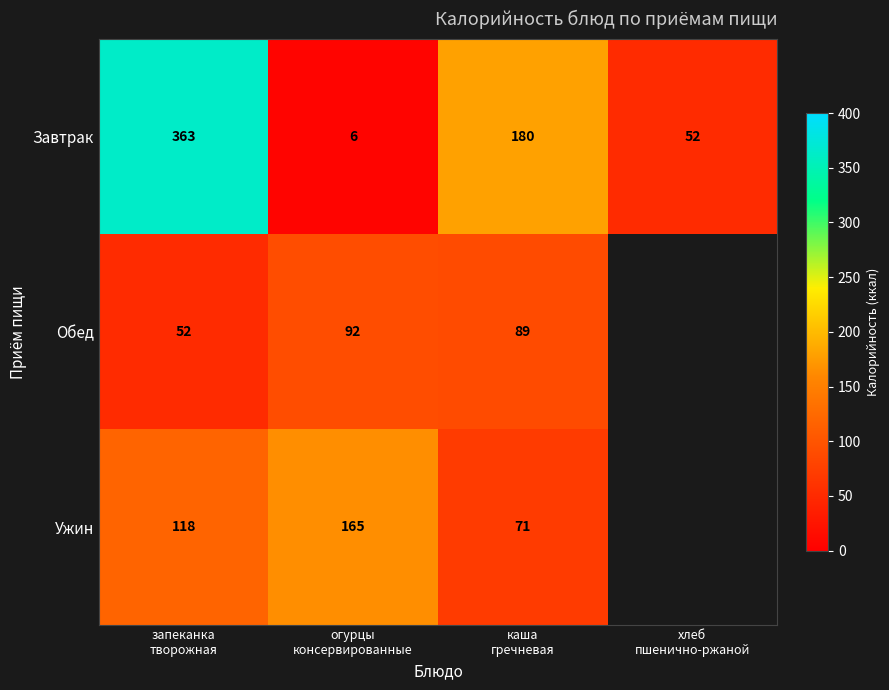

What is the smallest value displayed?

6.0